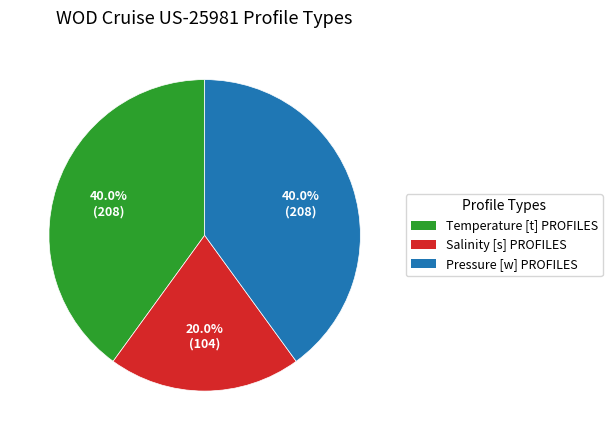

Do Salinity [s] PROFILES and Temperature [t] PROFILES together represent more than half of the pie?

Yes